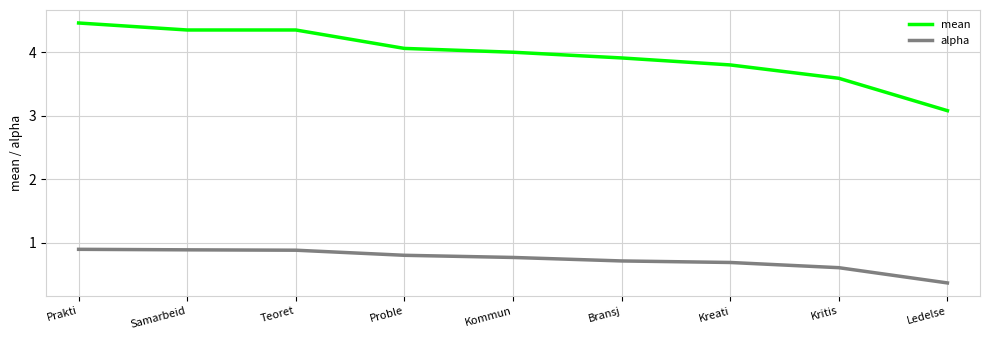

Rank the series by their average value, from lowest to highest.

alpha, mean